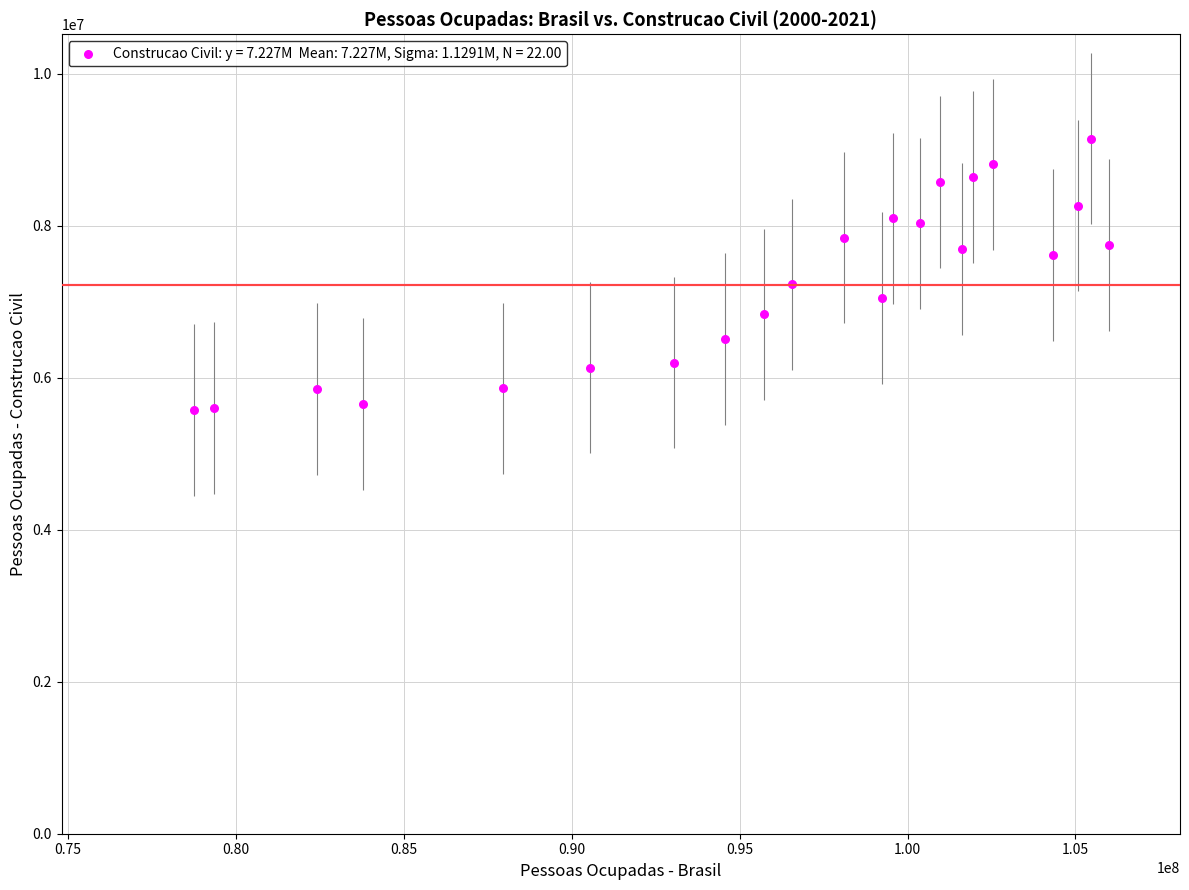

What is the range of Y values (max minus min)?

3569581.3